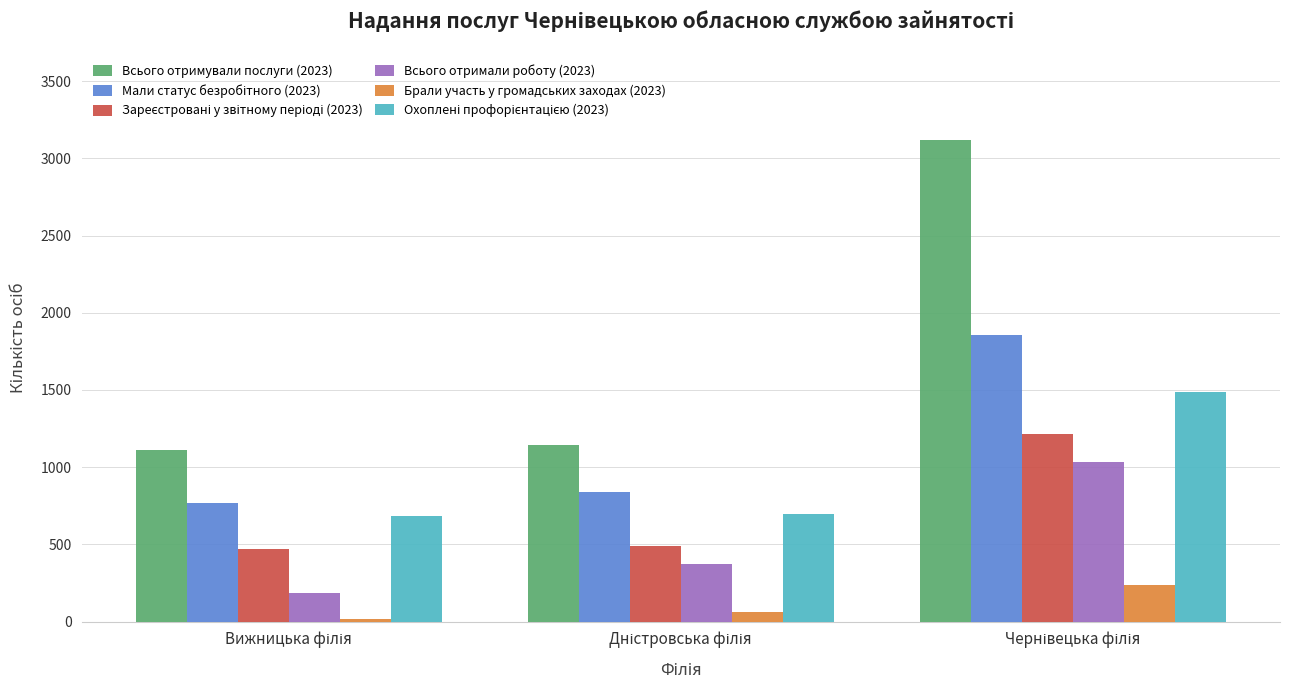

What is the maximum value shown in the chart?

3120